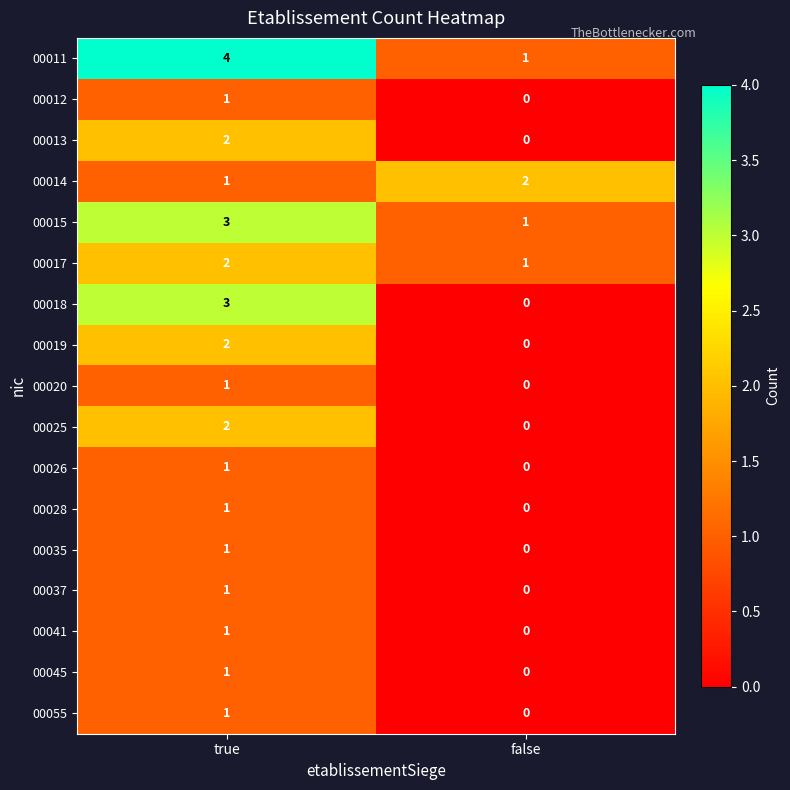

At which category is the sum across all series the highest?

true